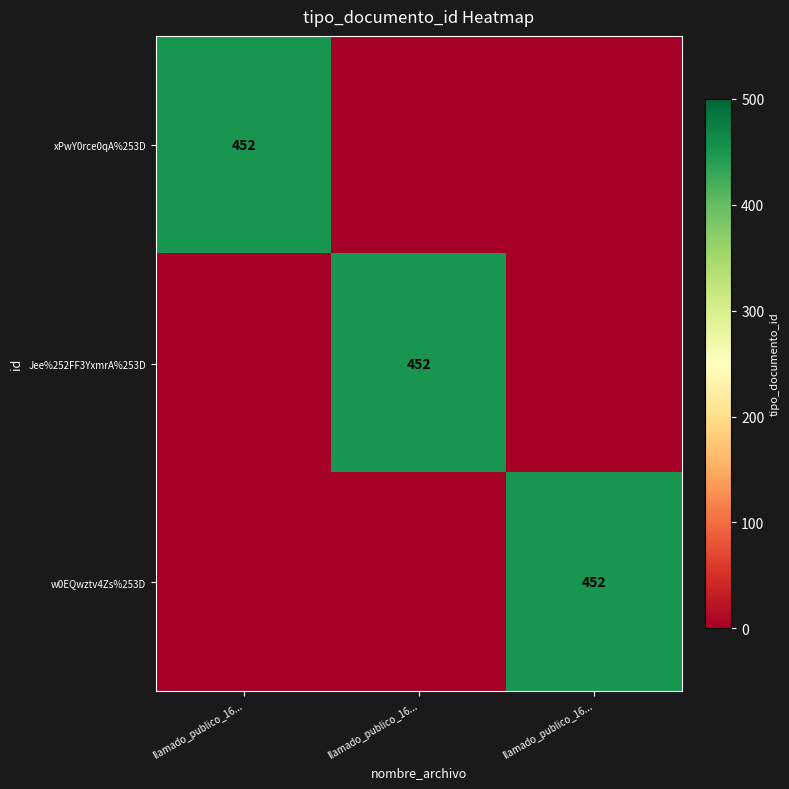

What is the spread (max minus min) of values at llamado_publico_16...?

452